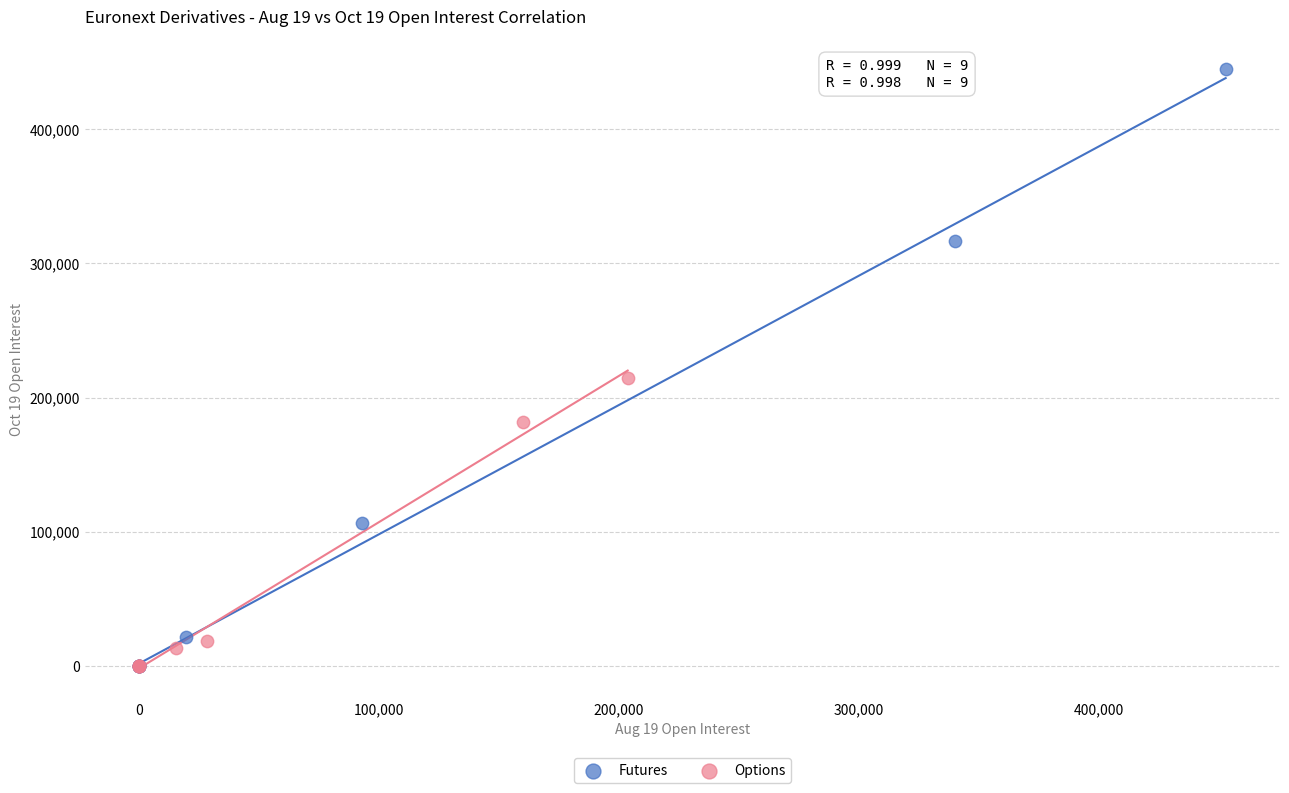

Which series reaches the maximum Y coordinate?

Futures